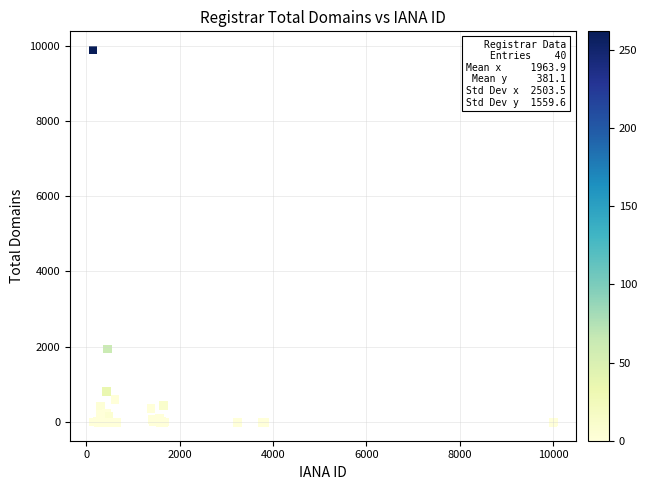

What Y value in the scatter plot is closest to 4942?

1941